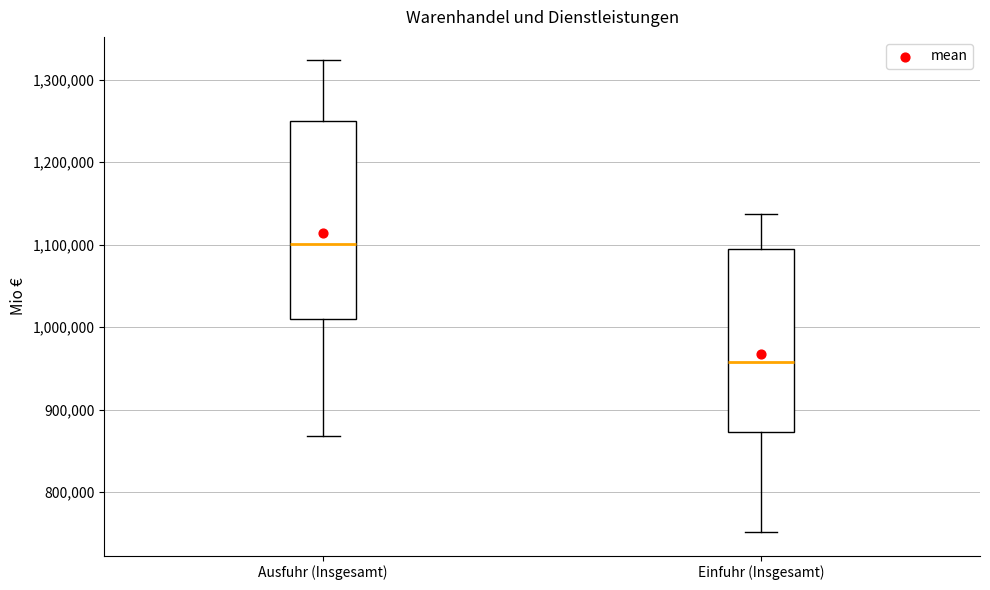

Comparing the boxes themselves (not the whiskers), which one is the tallest?

Ausfuhr (Insgesamt)